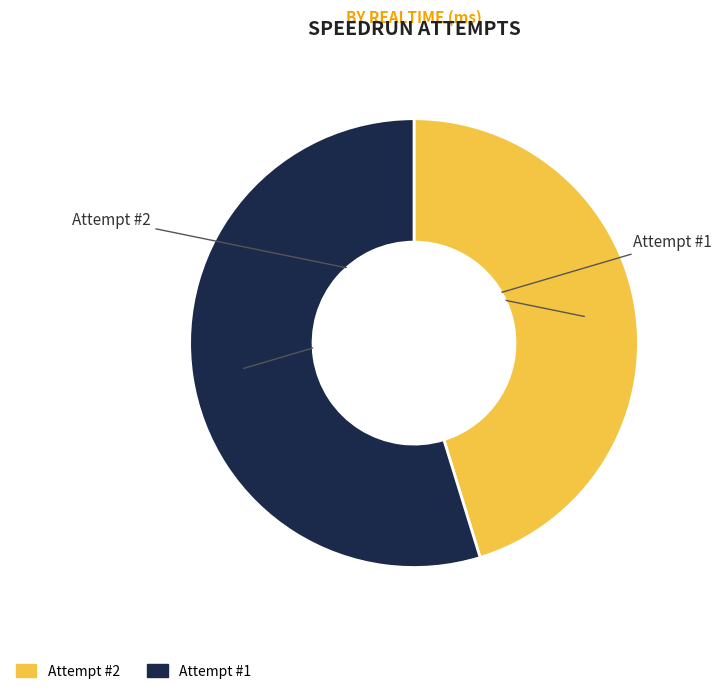

To the nearest percent, what portion does Attempt #1 represent?

55%